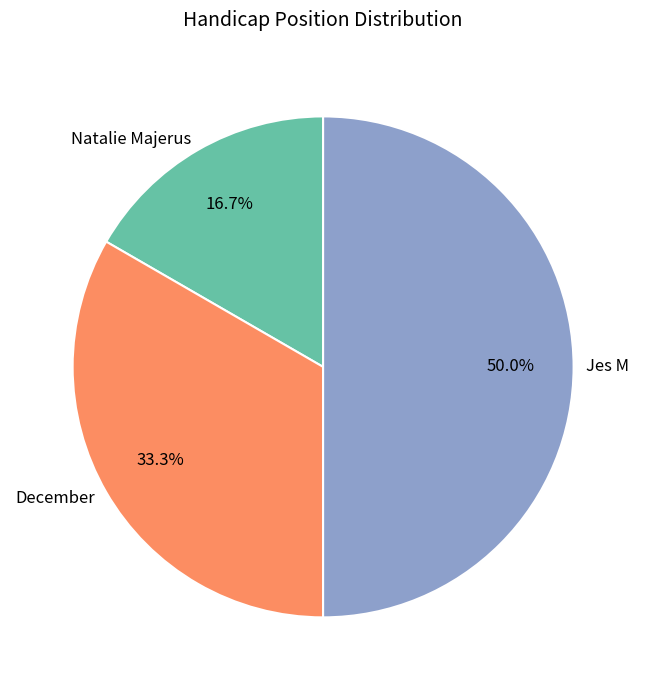

What percentage is the Natalie Majerus slice, to the nearest percent?

17%